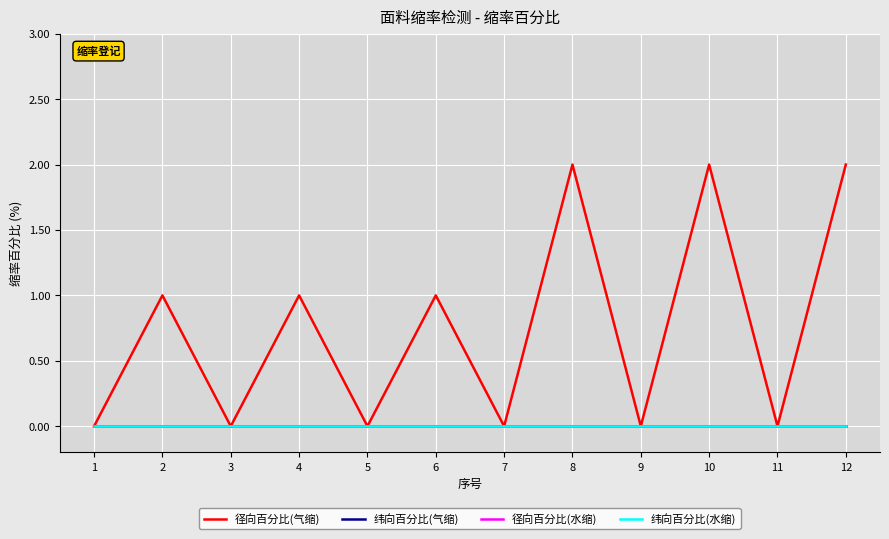

Which category has the lowest value across all series?

1